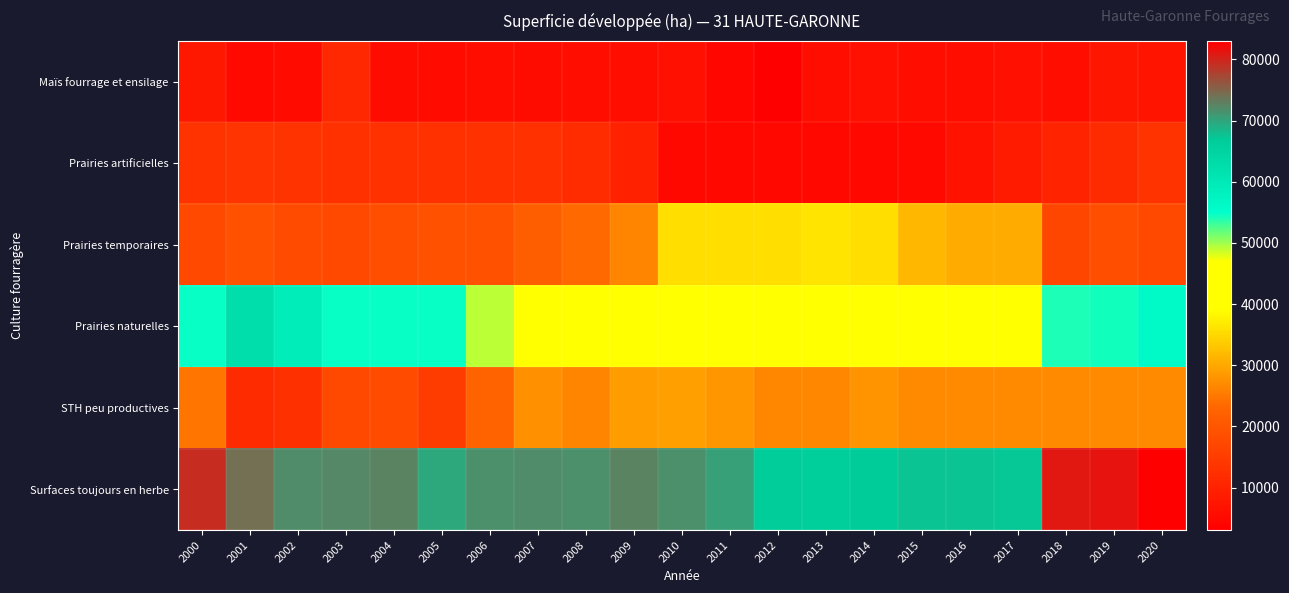

Rank the series at 2018 from highest to lowest value.

Surfaces toujours en herbe, Prairies naturelles, STH peu productives, Prairies temporaires, Prairies artificielles, Maïs fourrage et ensilage